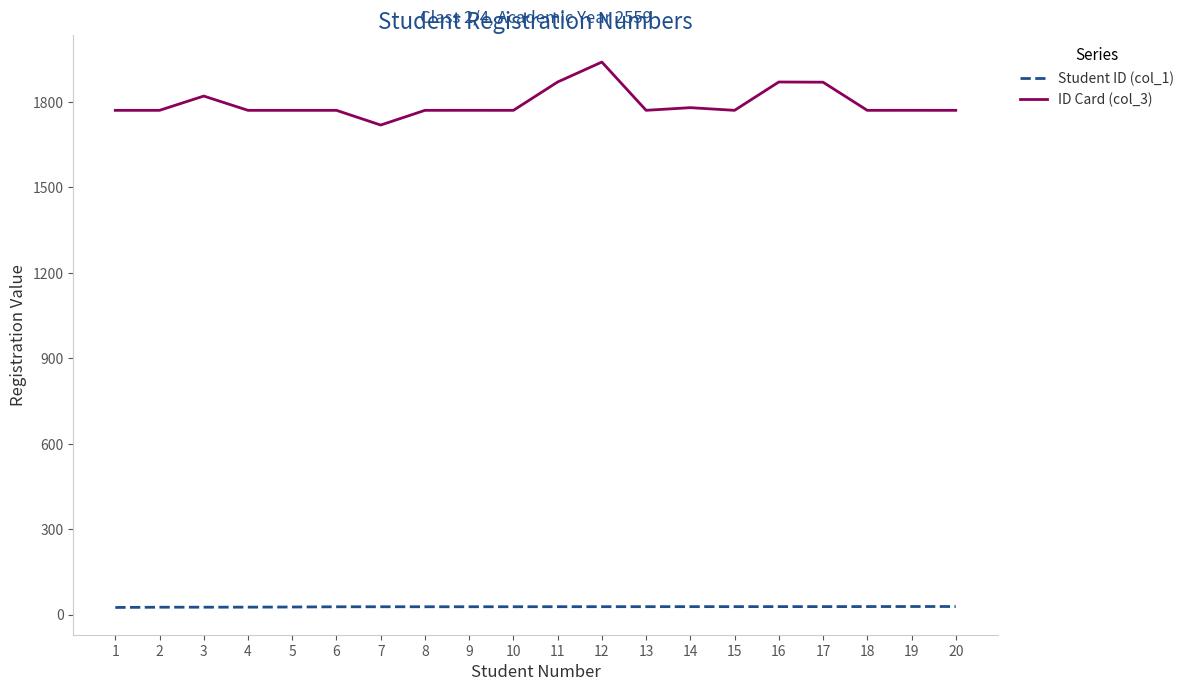

What is the difference between the maximum and minimum values in the Student ID (col_1) series?

3.3